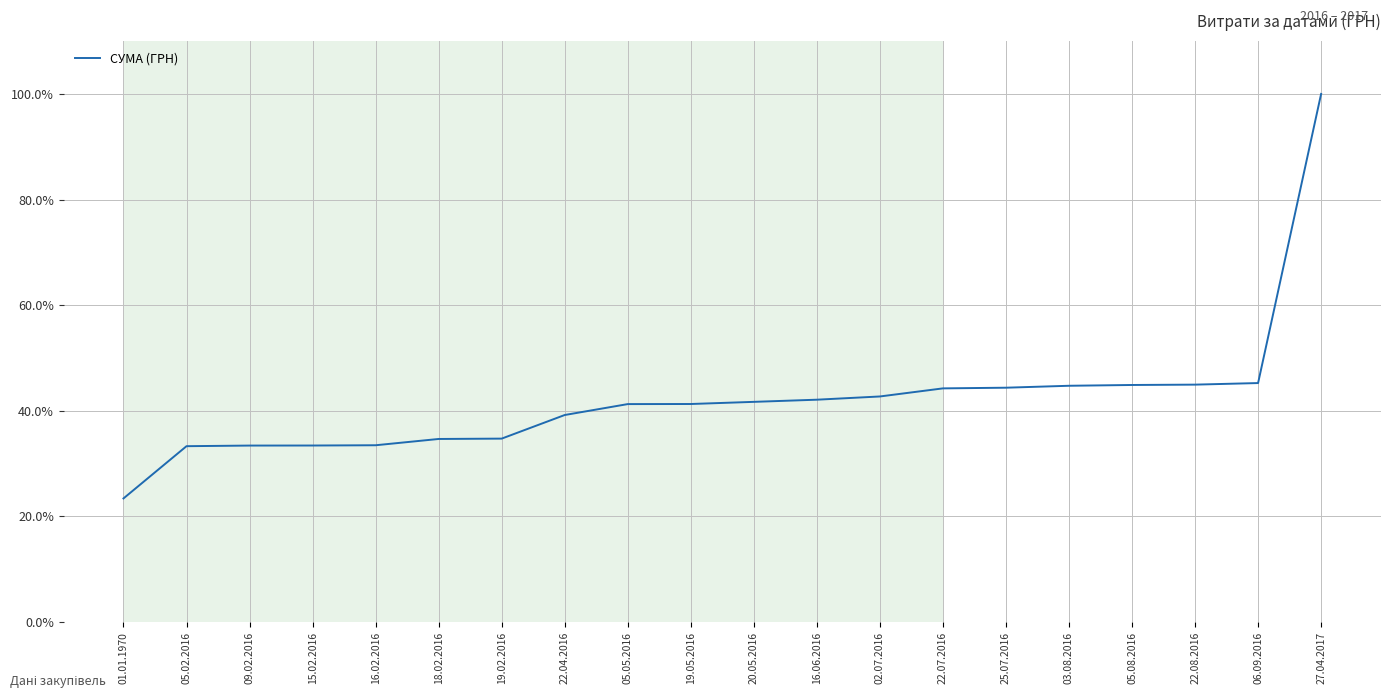

Is it true that the value at 22.04.2016 is 52.8?

False